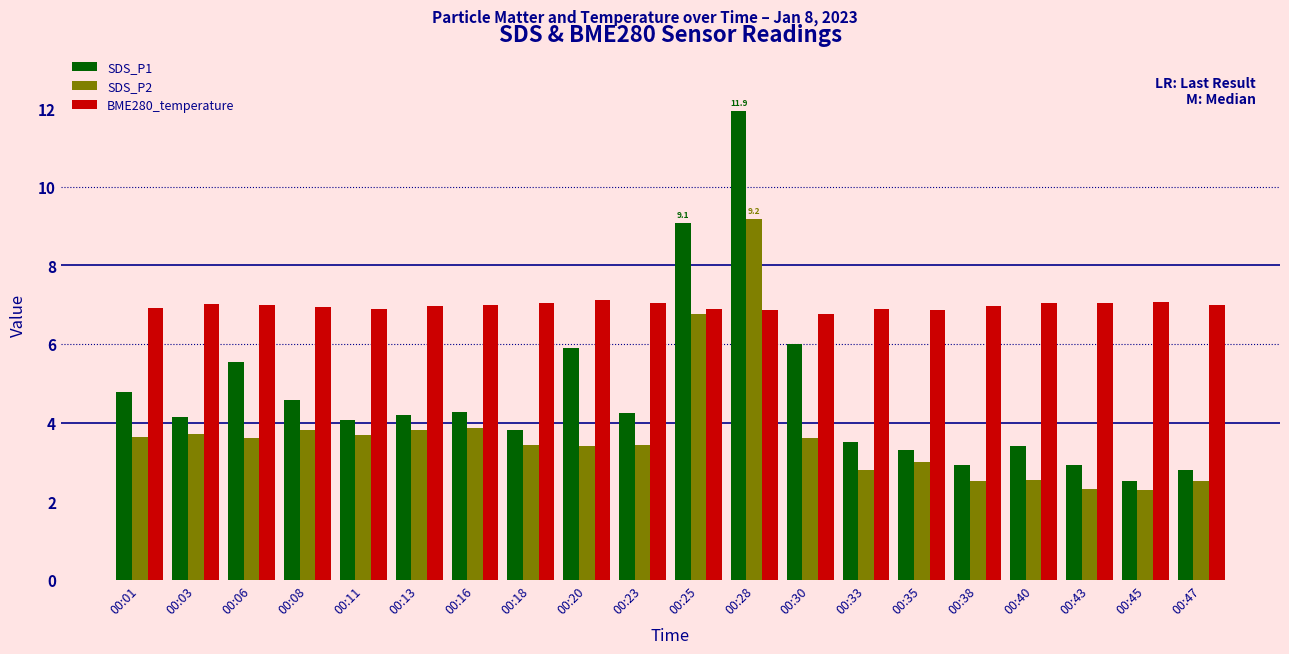

What is the sum of all SDS_P2 values?

73.8